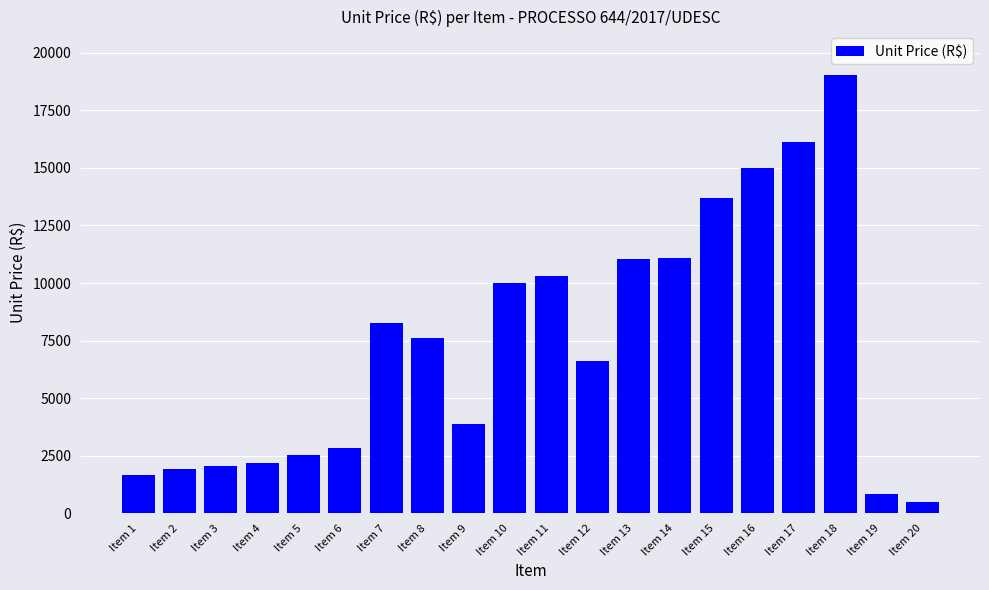

What is the sum of the values at Item 10 and Item 16?

24977.8